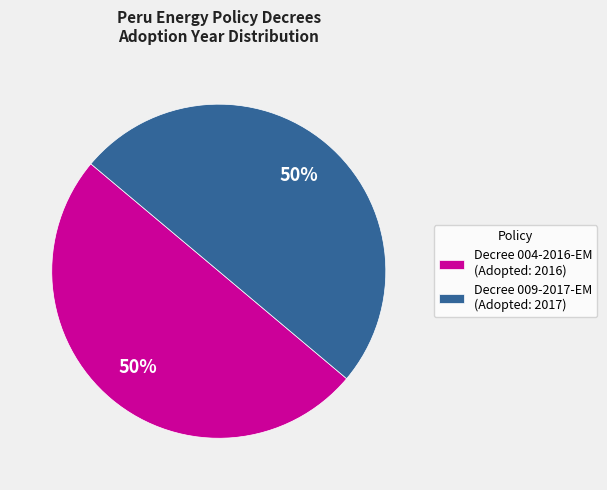

True or false: Decree 009-2017-EM (Adopted: 2017) accounts for 61% of the total.

False